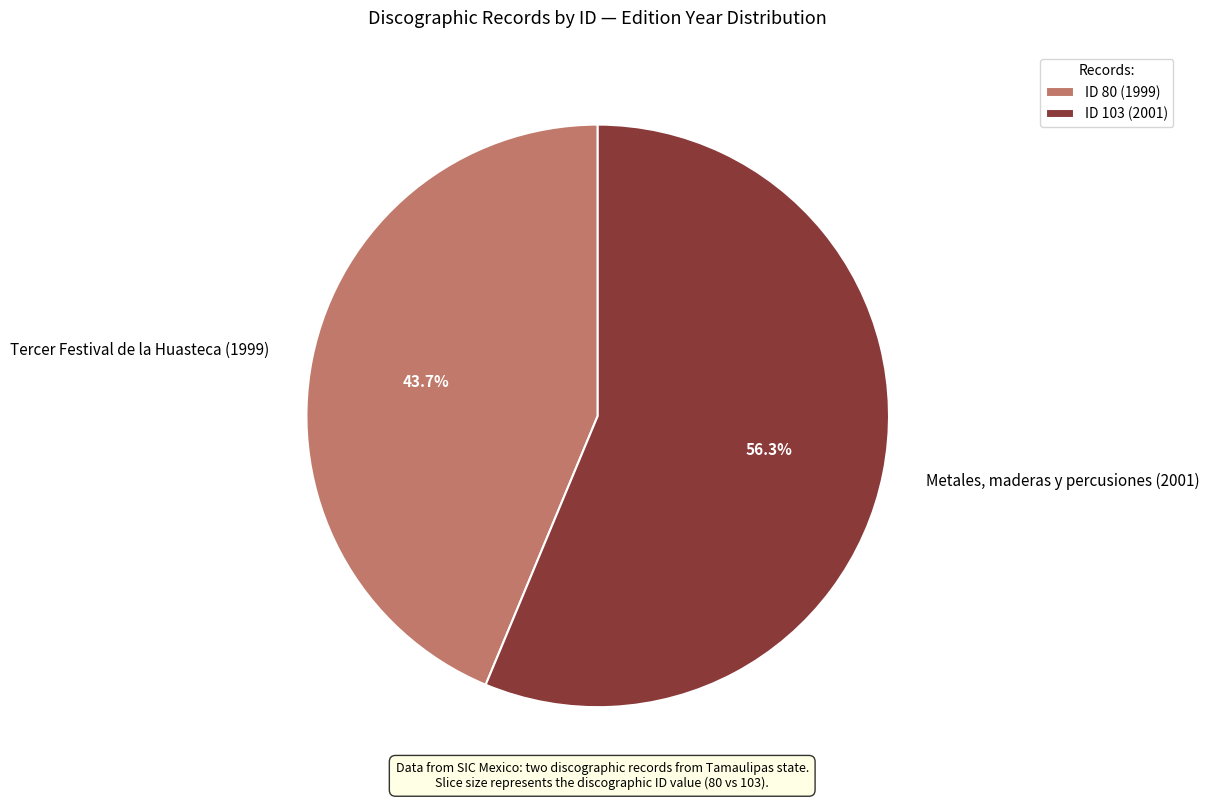

Do Tercer Festival de la Huasteca (1999) and Metales, maderas y percusiones (2001) together represent more than half of the pie?

Yes